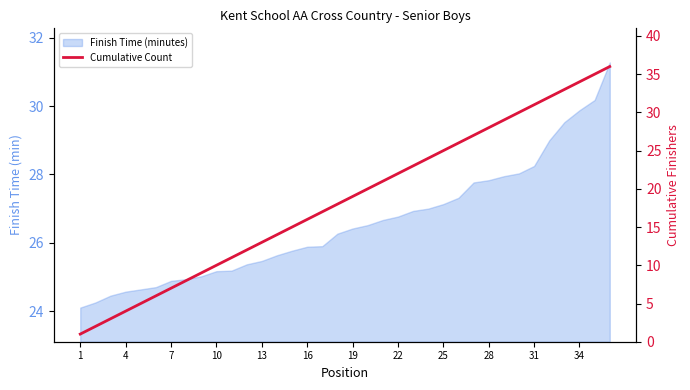

What is the difference between the maximum and minimum values?

35